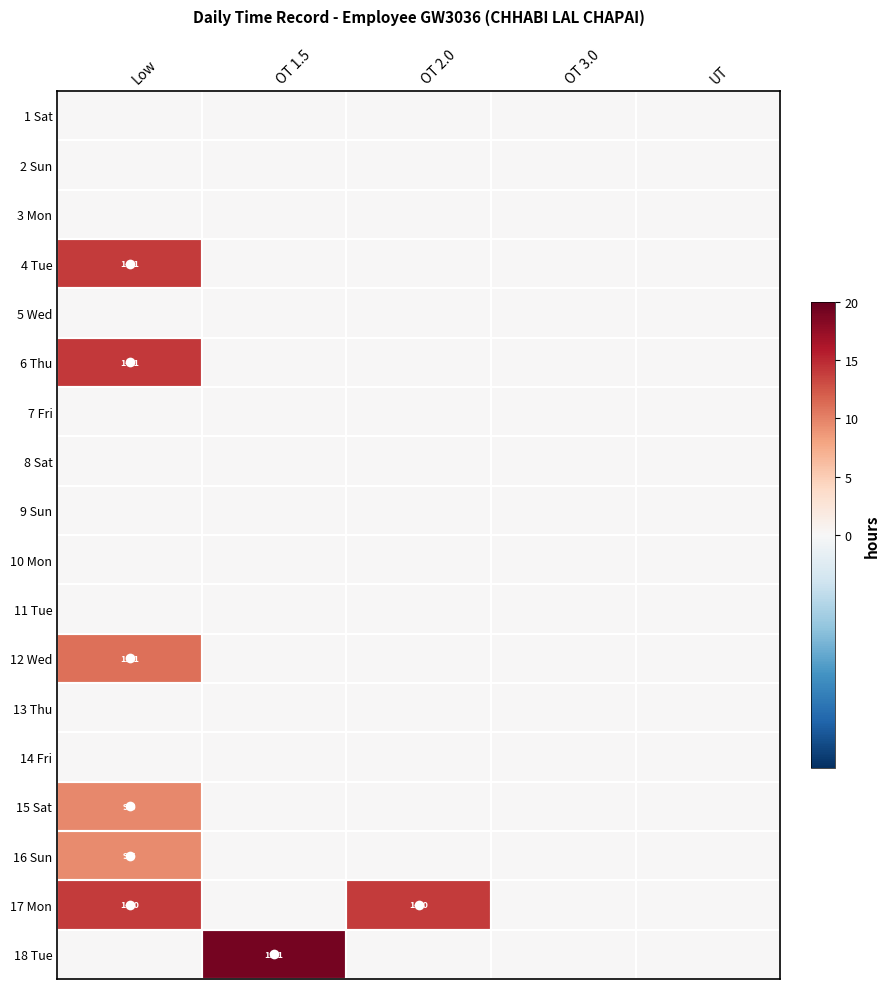

Is it true that 16 Sun equals 9.5 at Low?

True